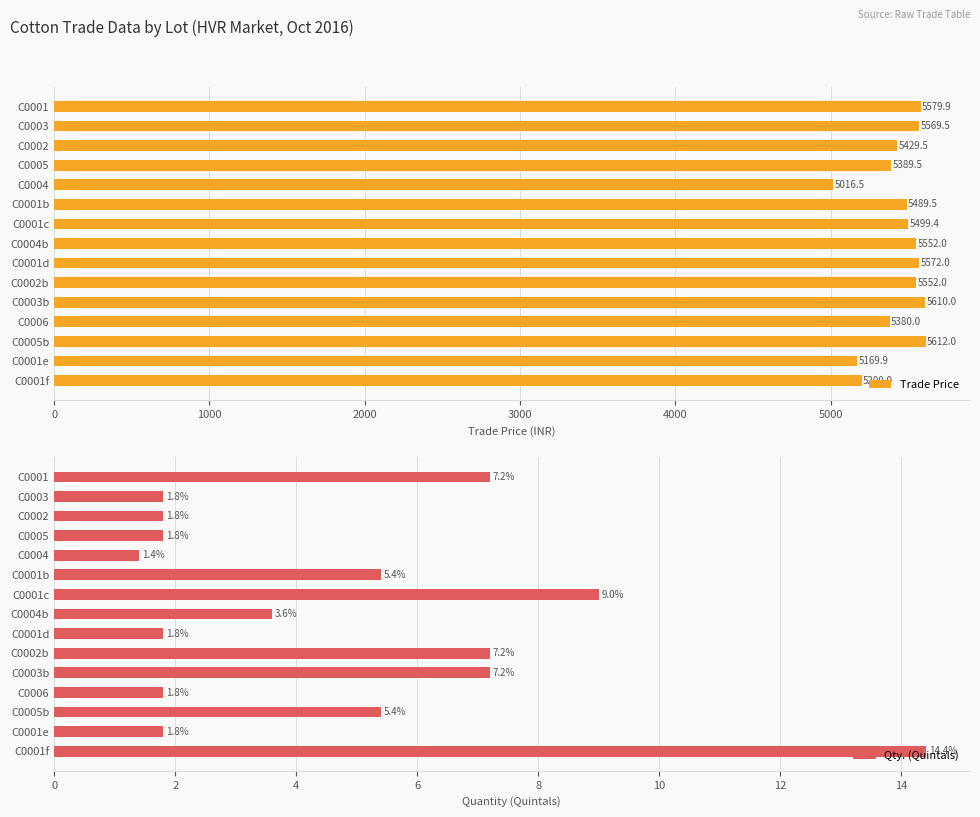

Is it true that Trade Price equals 5200.0 at C0001f?

True